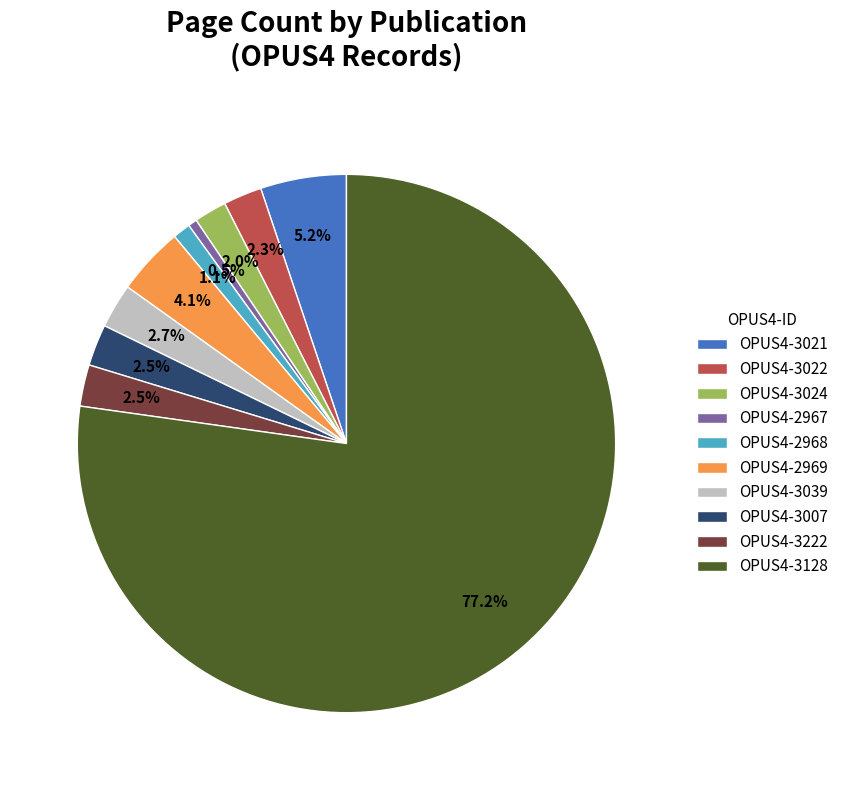

What is the smallest slice in the pie chart?

OPUS4-2967